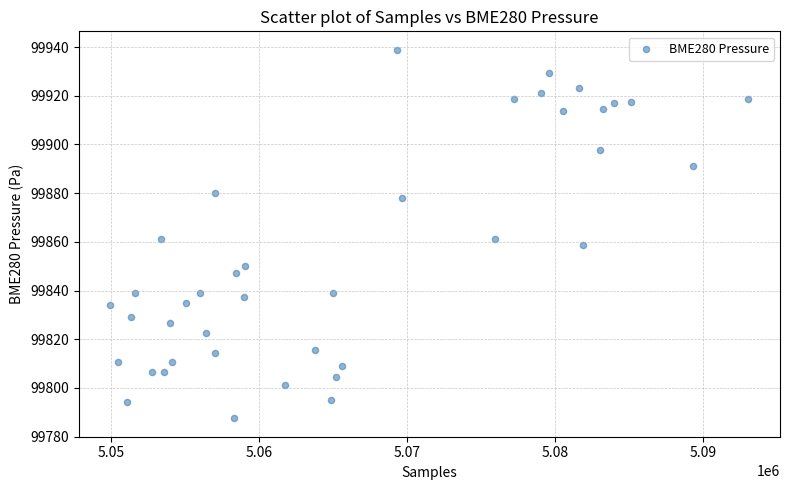

What is the range of X values (max minus min)?

43067.0